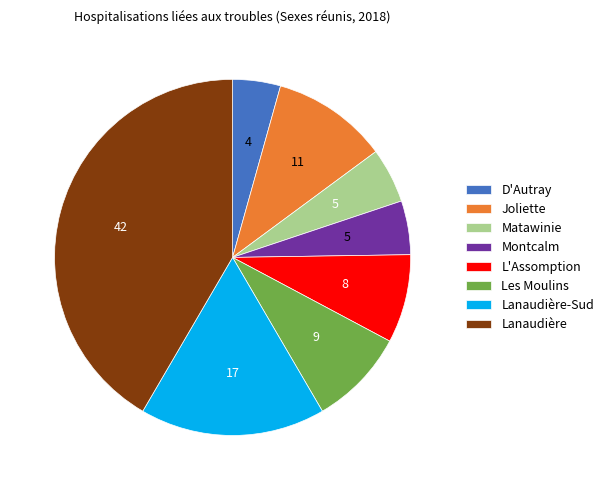

Is the sum of Joliette and Les Moulins greater than half?

No